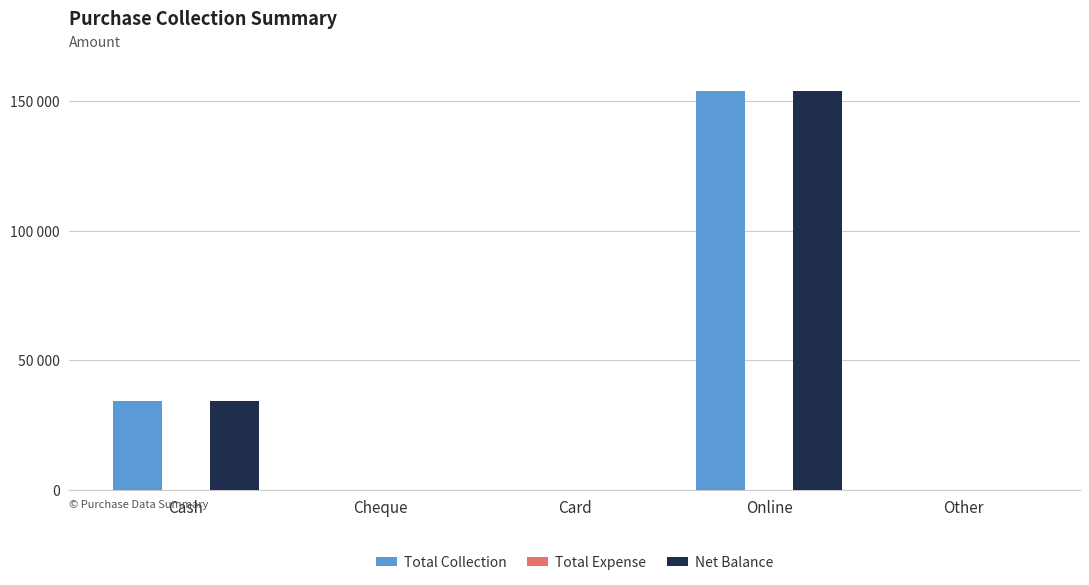

Are the bars horizontal?

No